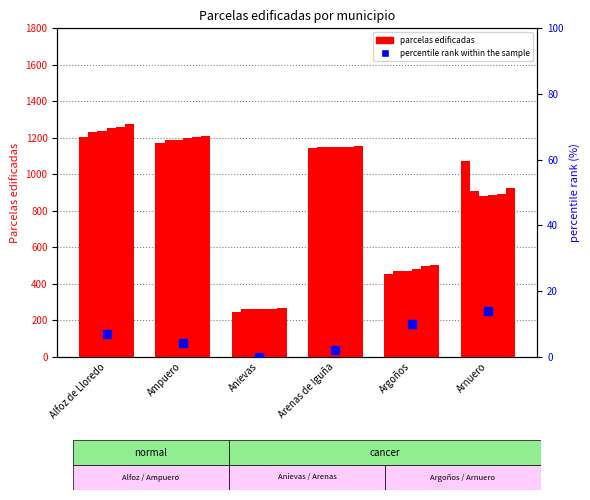

Where is 2008 - Parcelas edificadas nearest to the value 750?

Arnuero